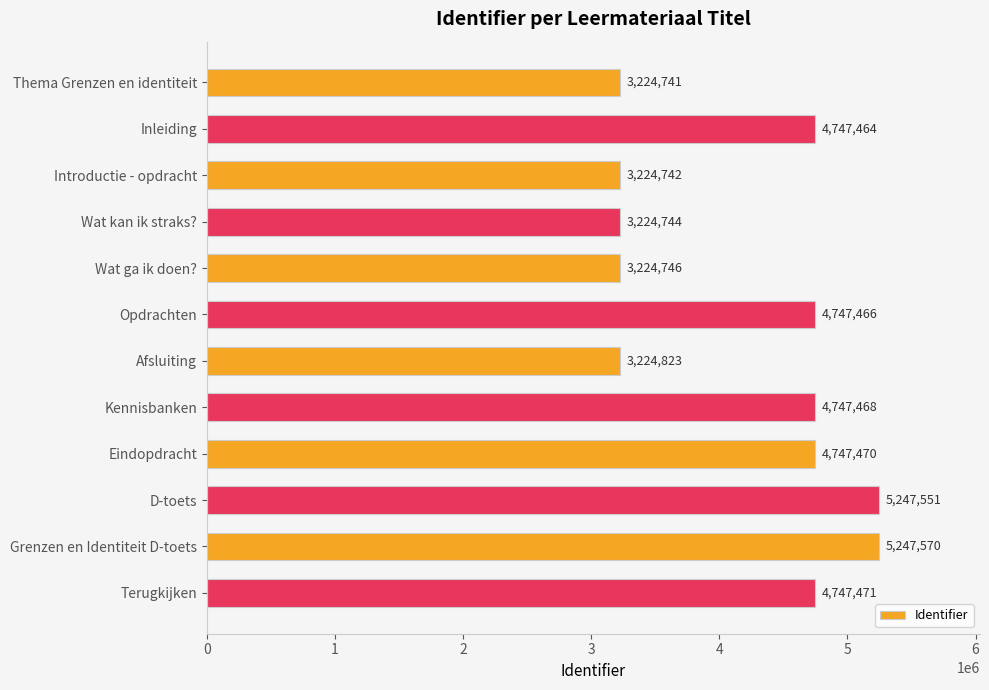

Between Wat ga ik doen? and Wat kan ik straks?, which is larger?

Wat ga ik doen?